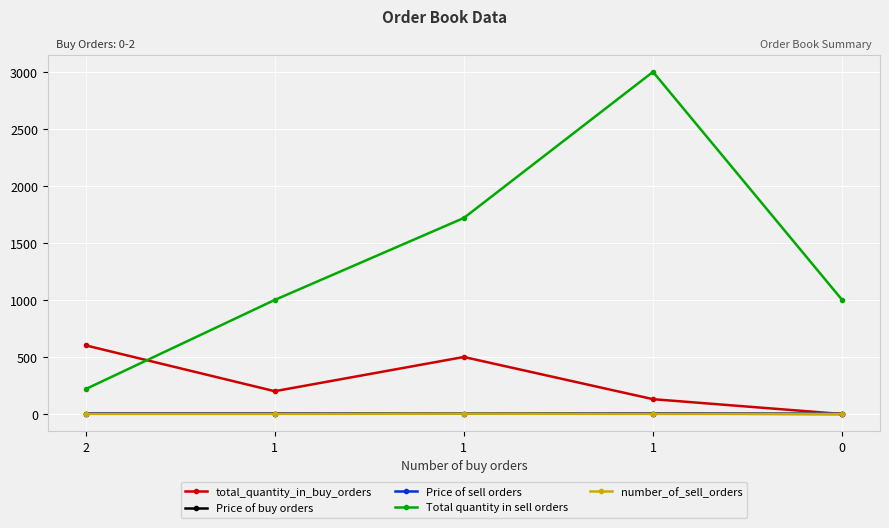

Does the chart display data point markers on the line(s)?

Yes